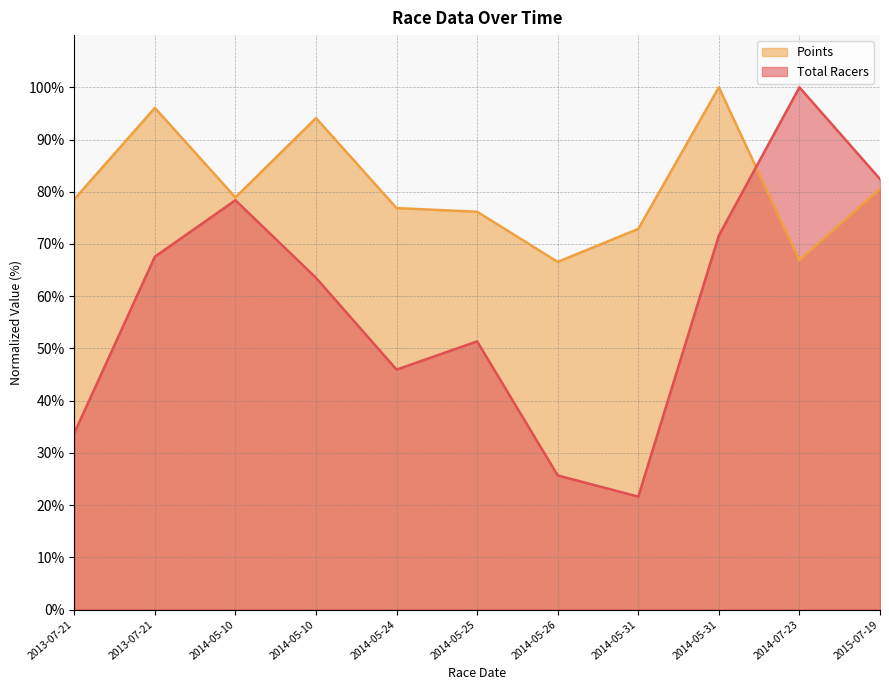

Which series ends up on top after the final intersection of Points and Total Racers?

Total Racers